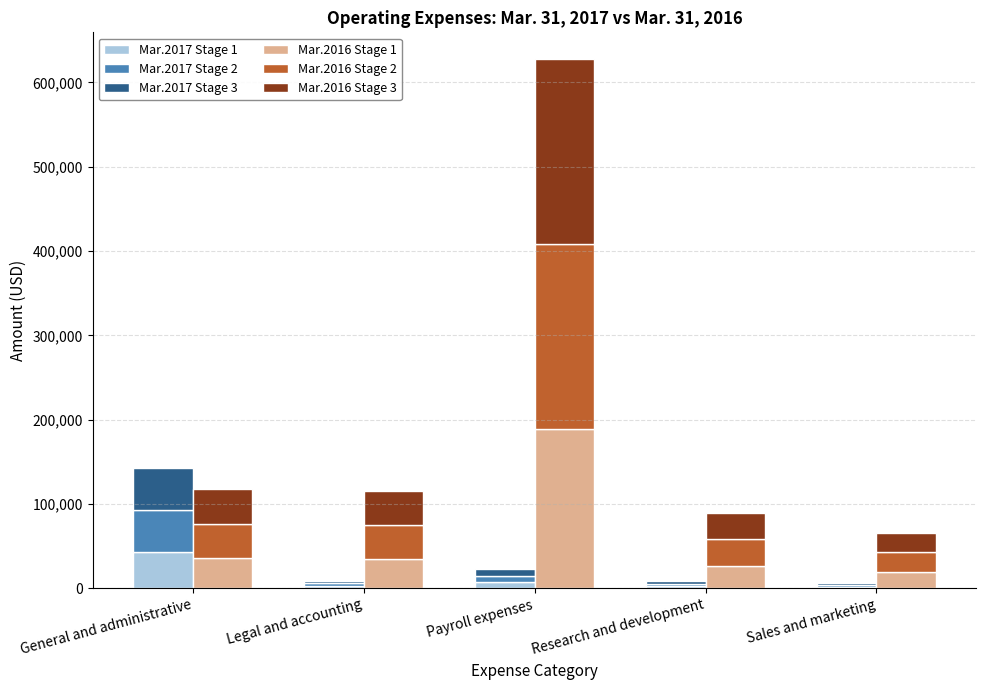

The value of Mar.2017 Stage 1 at Sales and marketing is 1776.3. True or false?

True